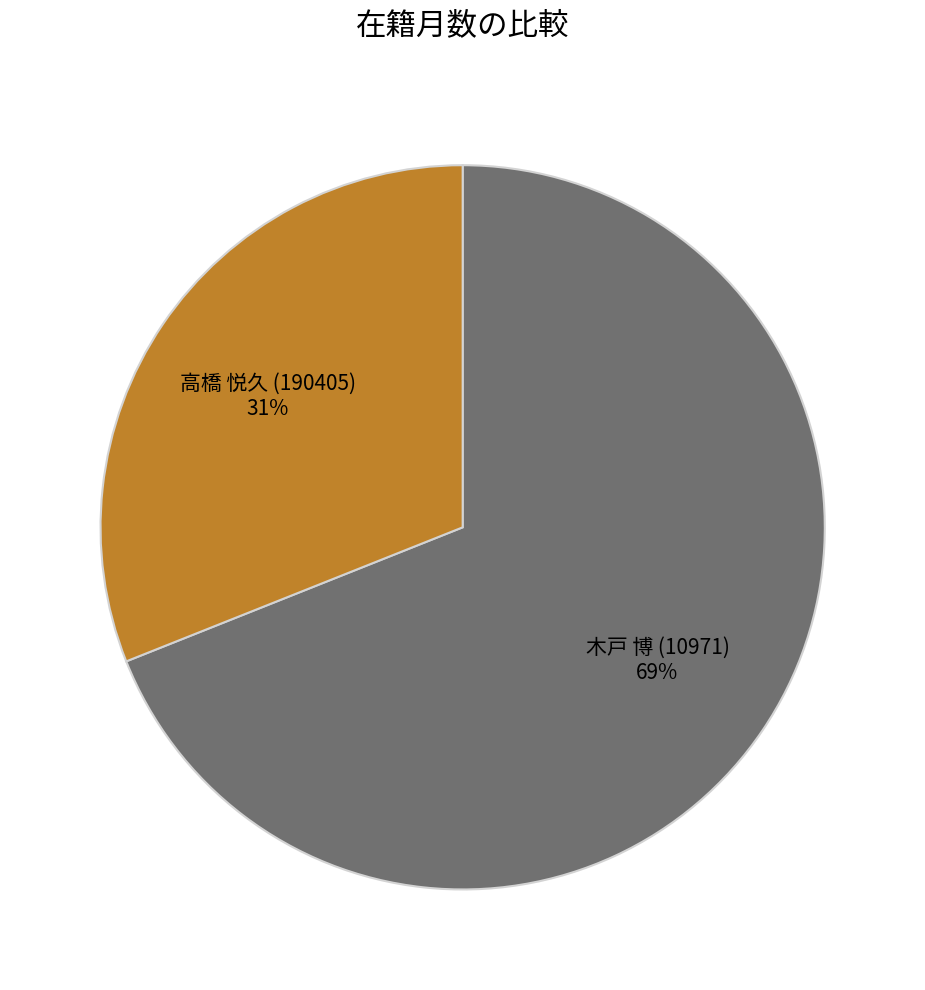

How many segments does this pie chart have?

2